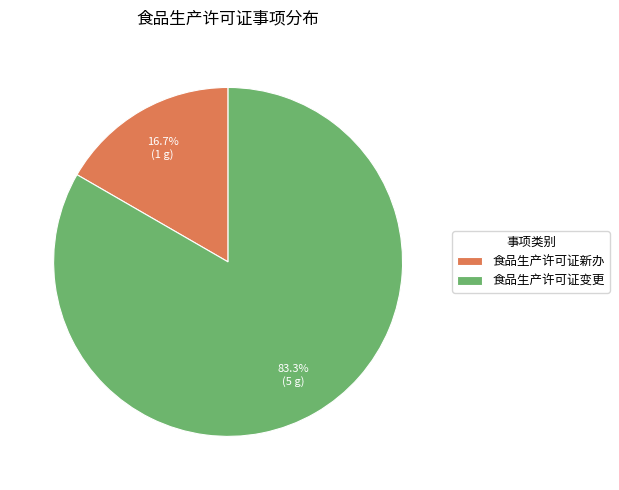

Between 食品生产许可证新办 and 食品生产许可证变更, which is larger?

食品生产许可证变更